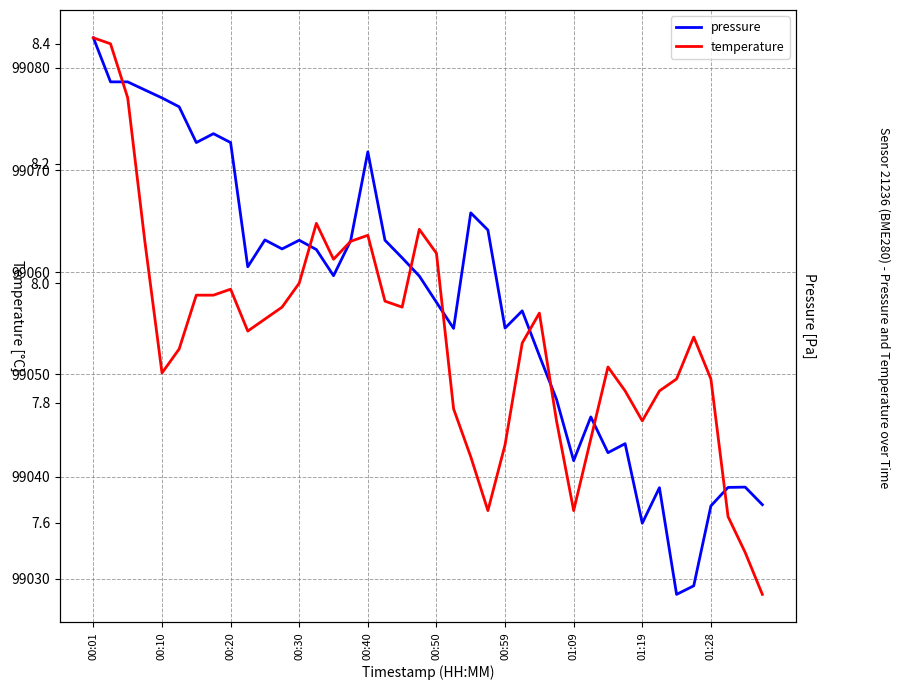

How many interior local valleys does the pressure series have?

10